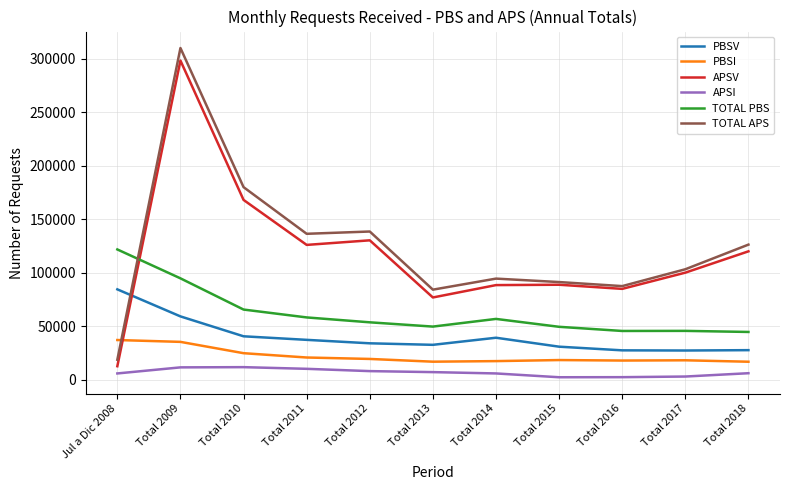

Is the value of TOTAL PBS at Total 2011 greater than the value of TOTAL APS at Total 2011?

No